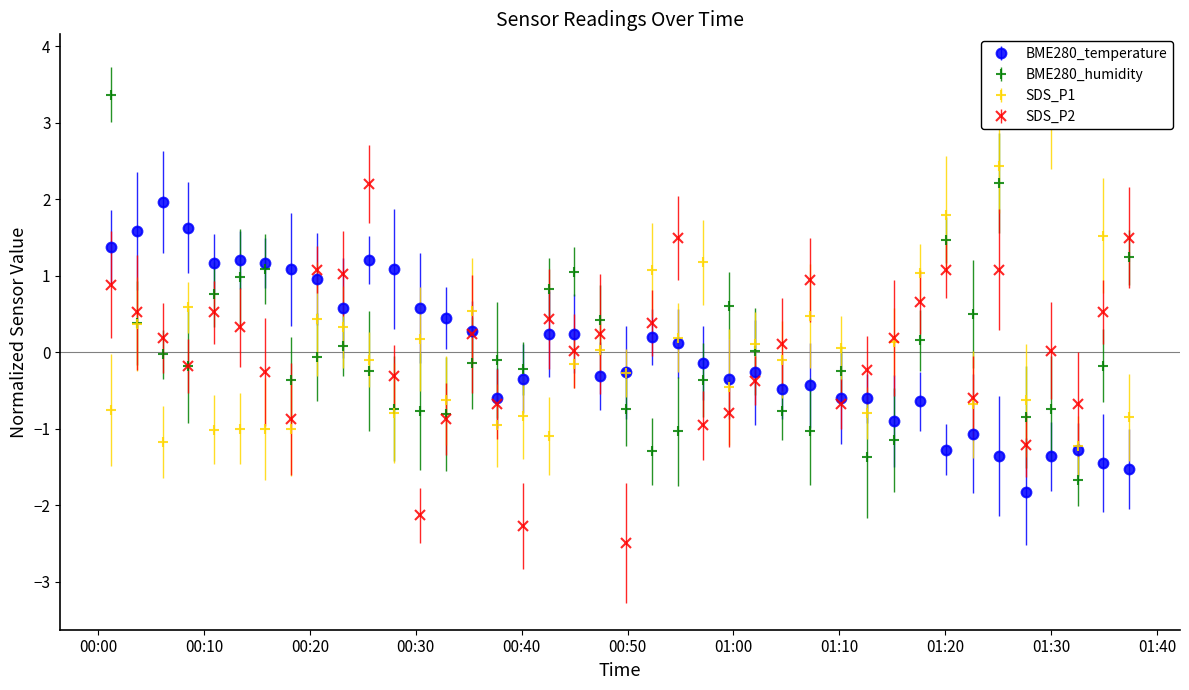

What is the total value across all series at 2023/06/09 00:20:42?

2.4